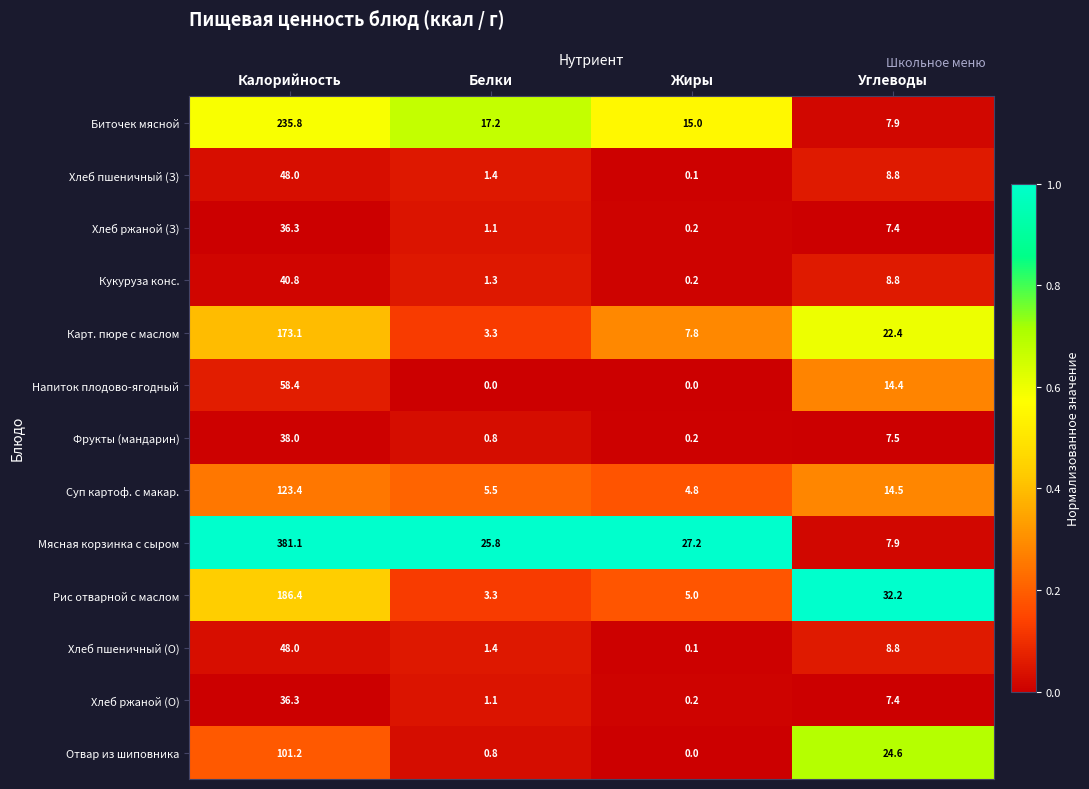

What is the sum of all Хлеб пшеничный (О) values?

58.3